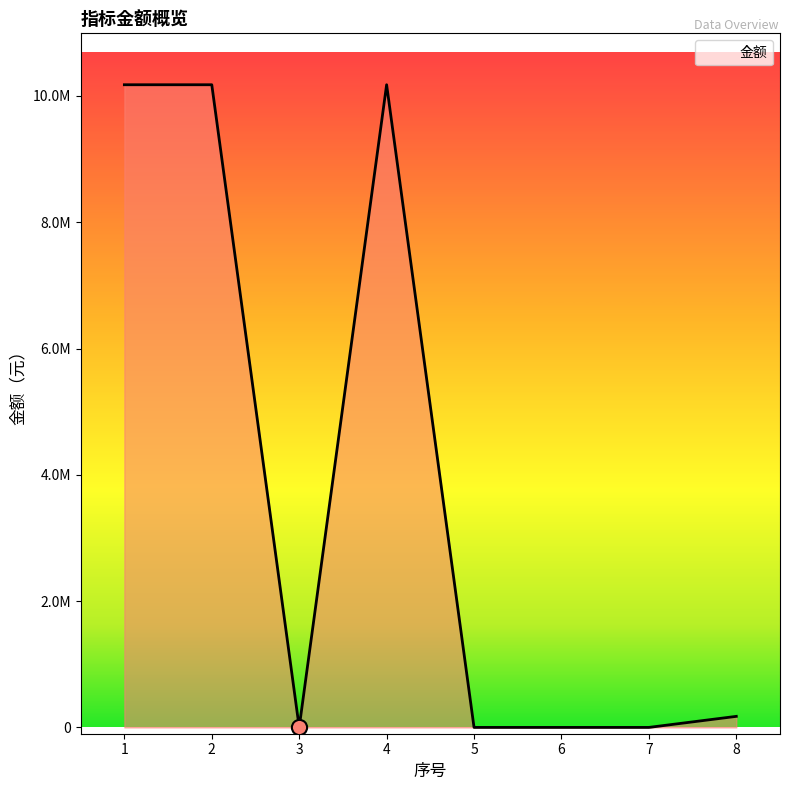

Does the chart have visible grid lines?

No